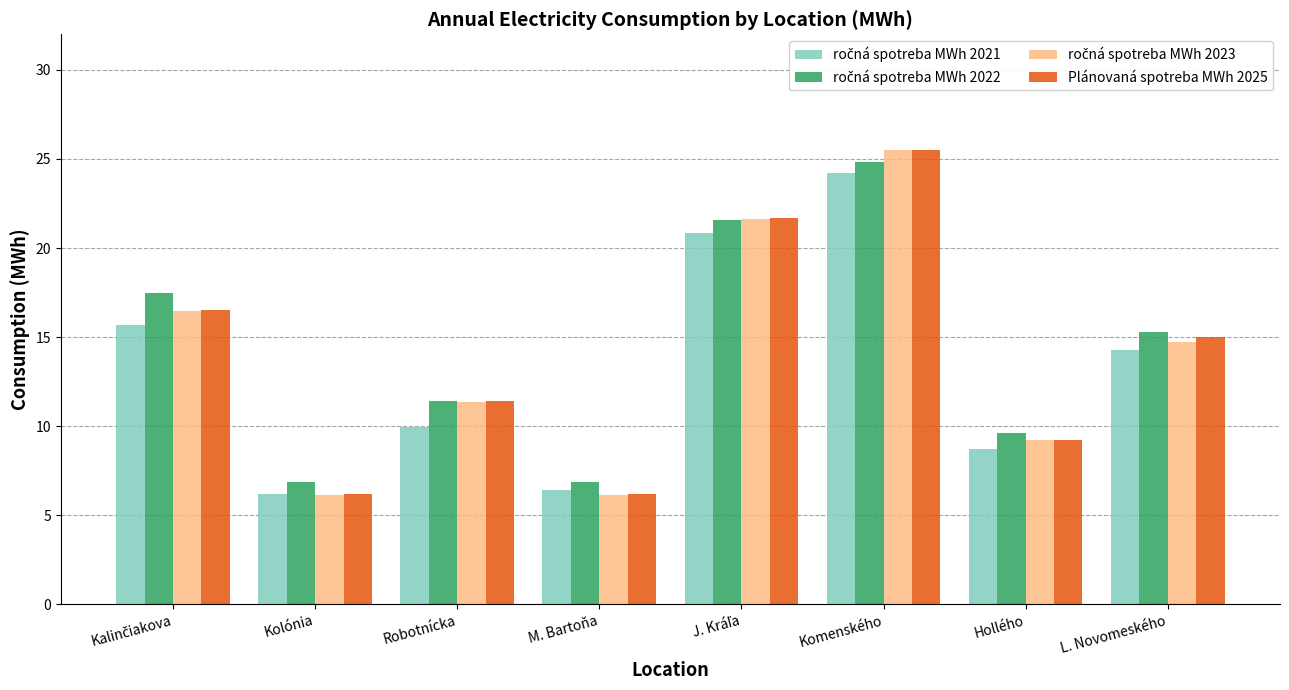

What is the spread (max minus min) of values at L. Novomeského?

1.0